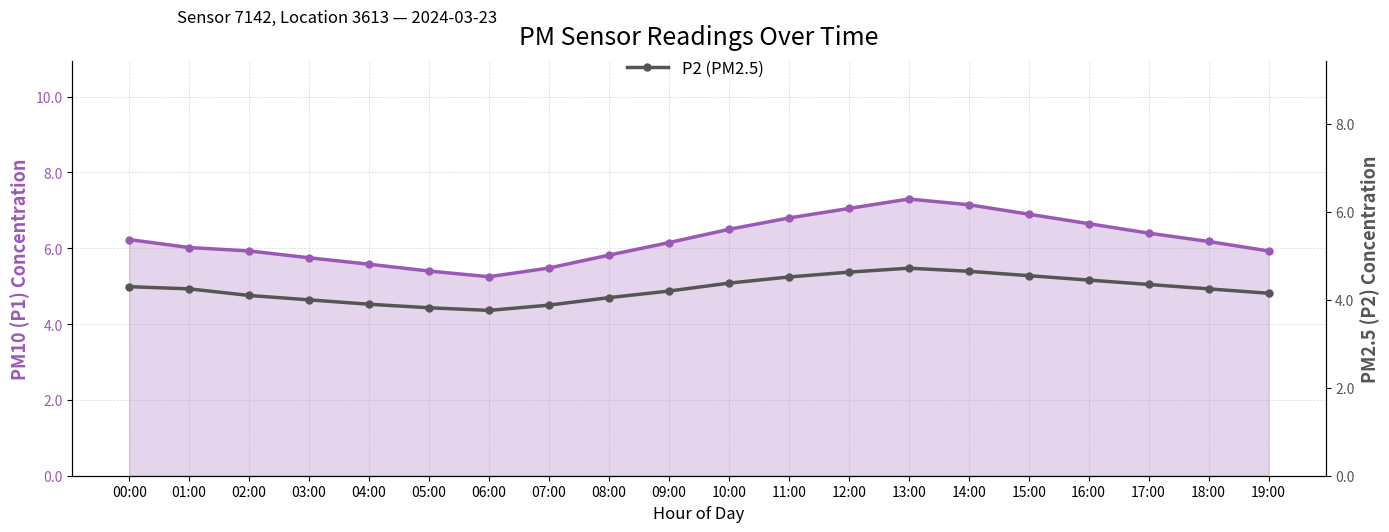

At which category does P1 (PM10) reach its first local valley?

06:00